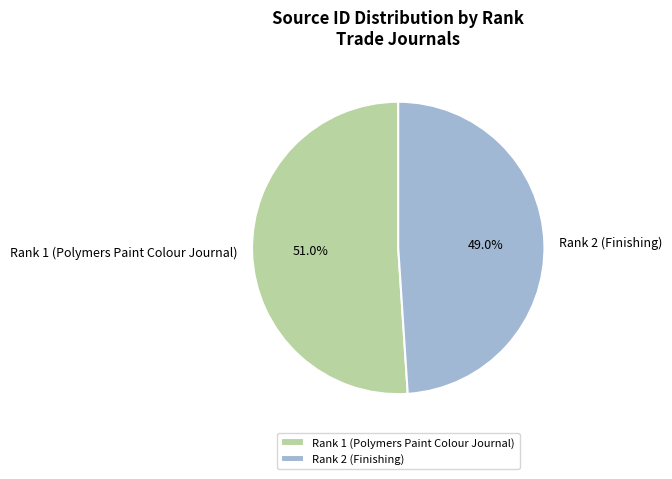

True or false: Rank 1 (Polymers Paint Colour Journal) accounts for 42% of the total.

False